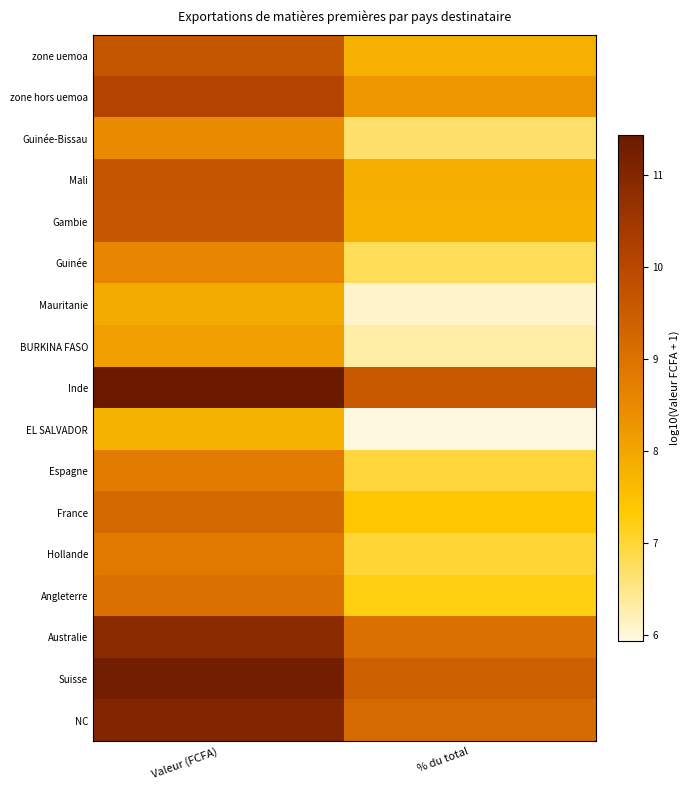

What is the total value across all series at Valeur (FCFA)?

160.4